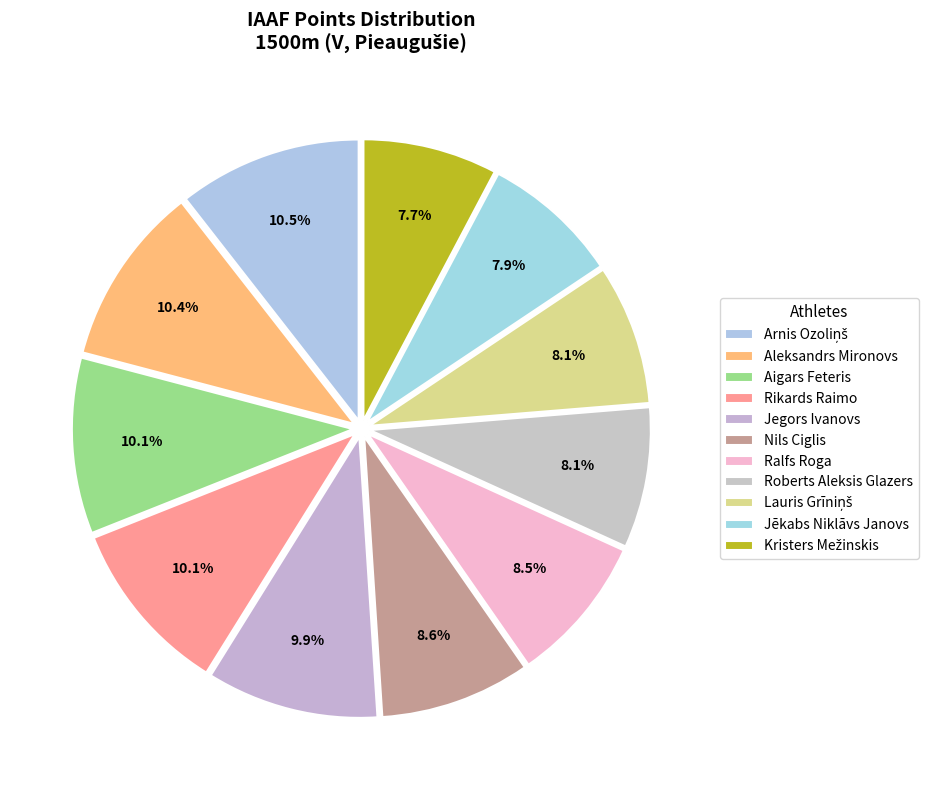

Does any single category account for the majority?

No